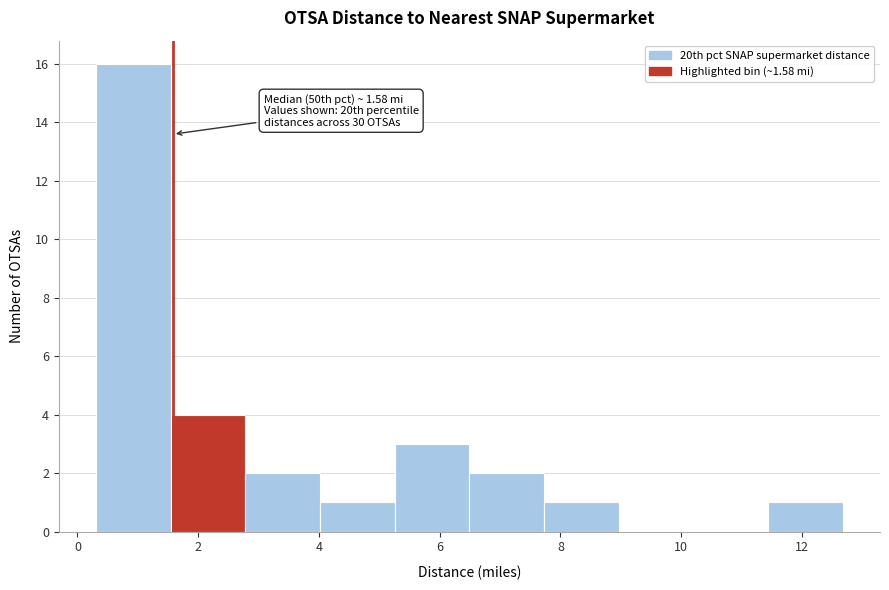

Which range on the x-axis has the tallest bar?

0.4 to 1.6